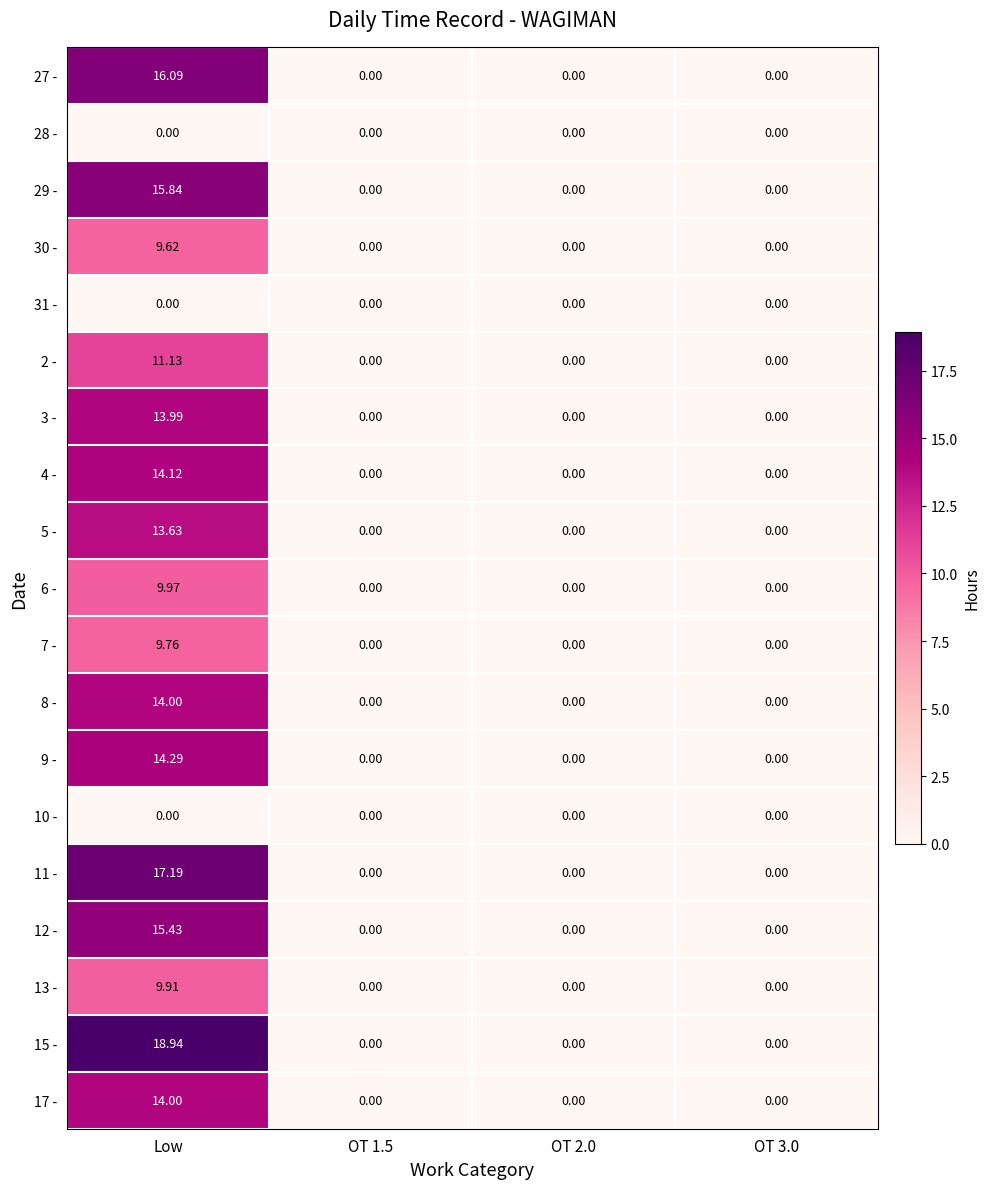

At which category does the chart reach its peak across all series?

Low